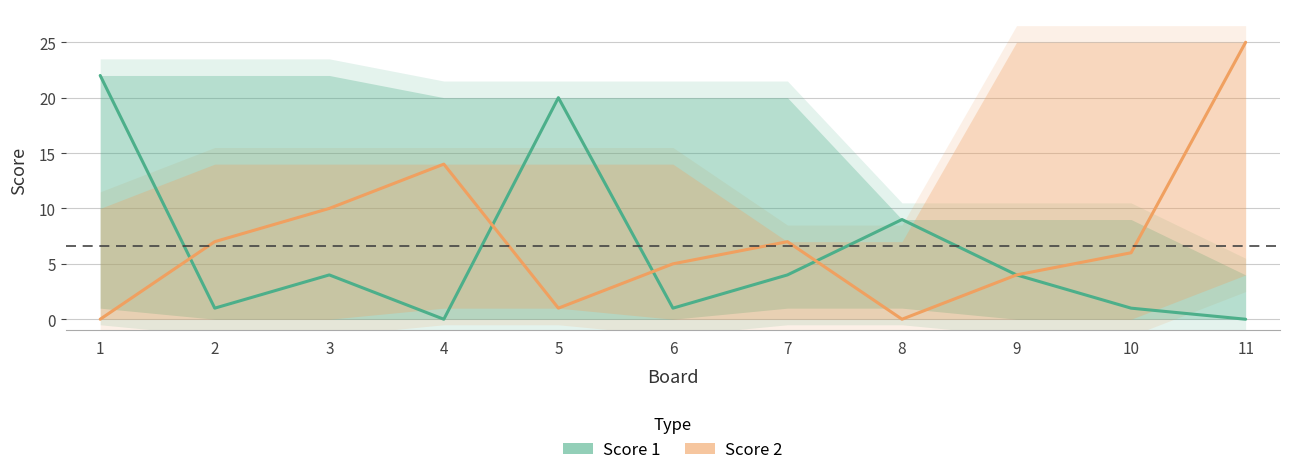

Rank the categories by Score 1 value from highest to lowest.

1, 5, 8, 3, 7, 9, 2, 6, 10, 4, 11